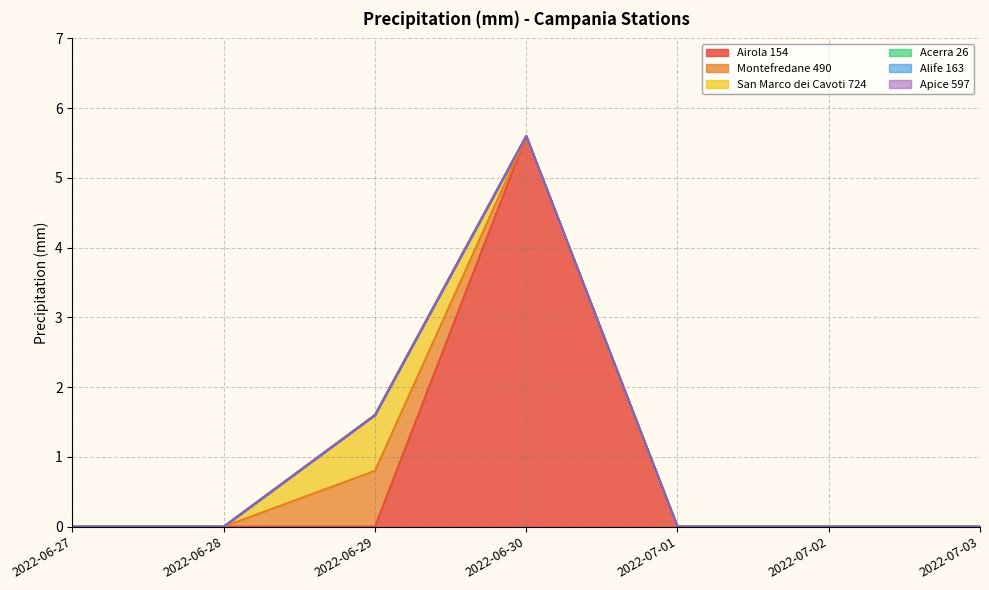

What position from the left is 2022-06-27?

1